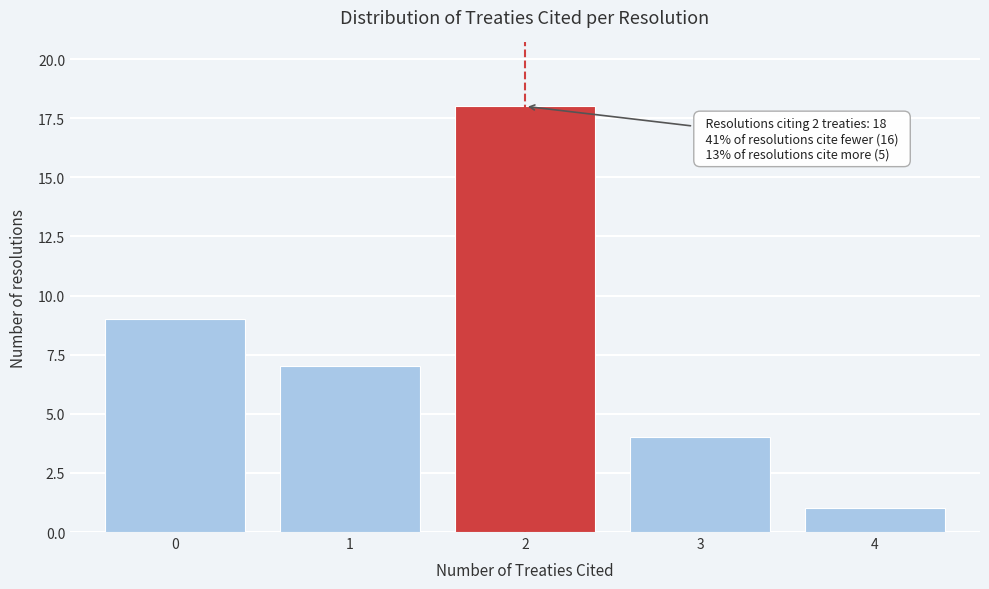

Reading right to left, transcribe all the data shown in this chart.

4=1	3=4	2=18	1=7	0=9